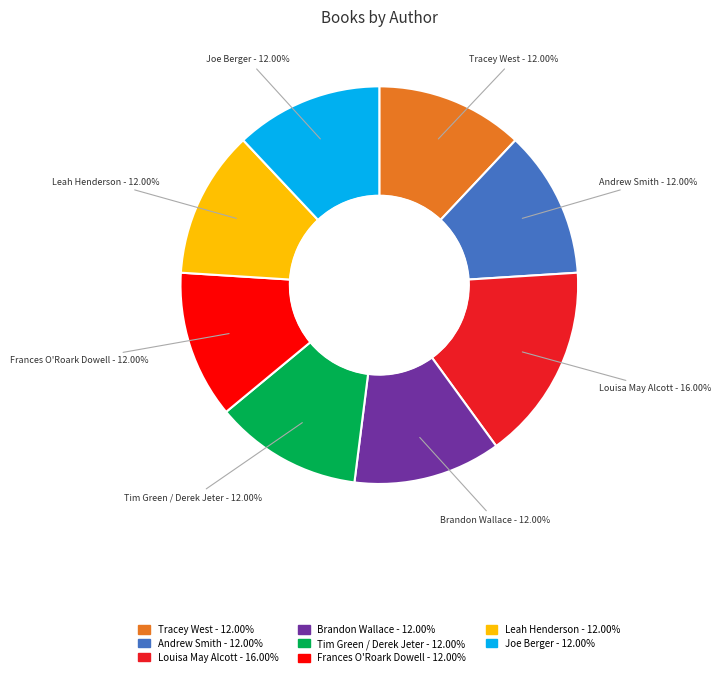

What is the ratio of the value at Brandon Wallace to the value at Frances O'Roark Dowell?

1.0